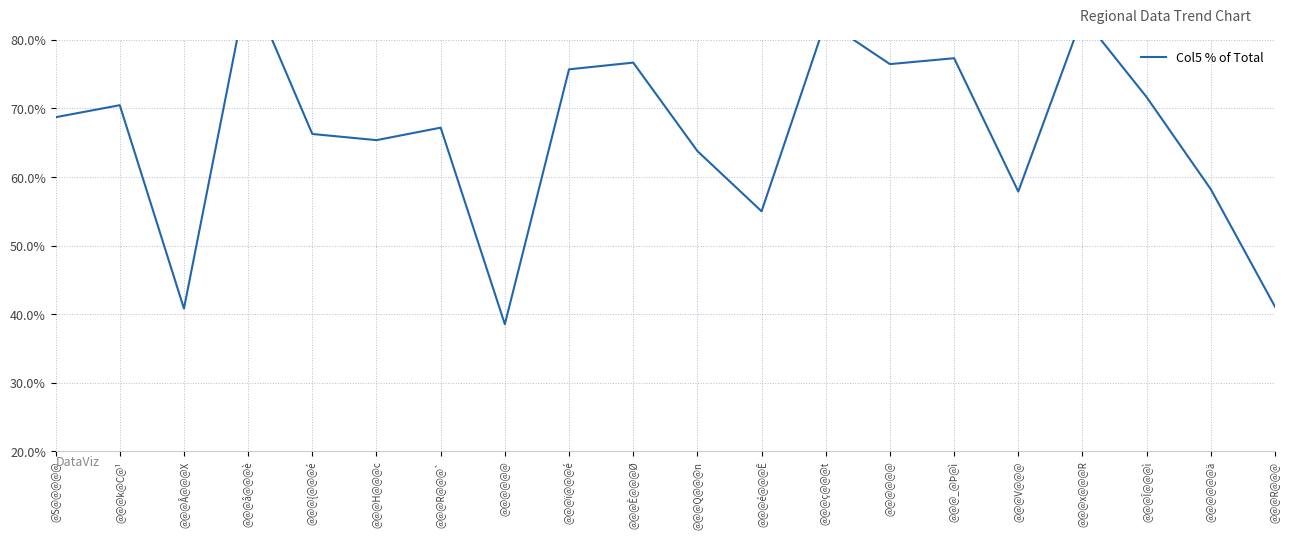

Reading left to right, extract all data points from this chart.

68.7	70.5	40.8	88.2	66.3	65.4	67.2	38.5	75.7	76.7	63.8	55.0	82.7	76.5	77.3	57.9	83.4	71.7	58.2	41.1